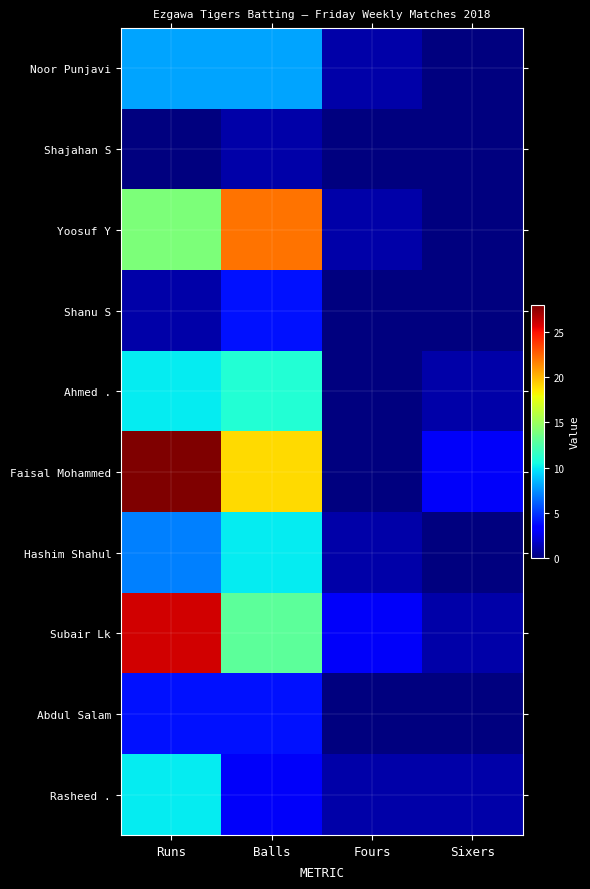

Reading left to right, transcribe all the data shown in this chart.

Noor Punjavi: Runs=8	Balls=8	Fours=1	Sixers=0
Shajahan S: Runs=0	Balls=1	Fours=0	Sixers=0
Yoosuf Y: Runs=14	Balls=22	Fours=1	Sixers=0
Shanu S: Runs=1	Balls=4	Fours=0	Sixers=0
Ahmed .: Runs=10	Balls=11	Fours=0	Sixers=1
Faisal Mohammed: Runs=28	Balls=19	Fours=0	Sixers=3
Hashim Shahul: Runs=7	Balls=10	Fours=1	Sixers=0
Subair Lk: Runs=26	Balls=13	Fours=3	Sixers=1
Abdul Salam: Runs=4	Balls=4	Fours=0	Sixers=0
Rasheed .: Runs=10	Balls=3	Fours=1	Sixers=1